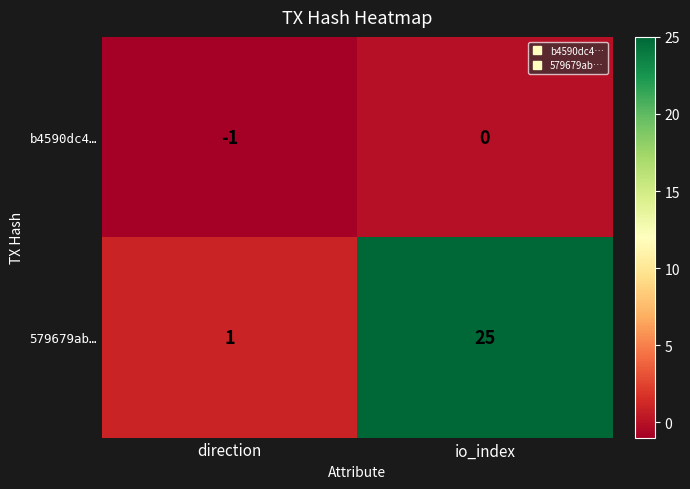

At which label is 579679ab… closest to 13?

direction